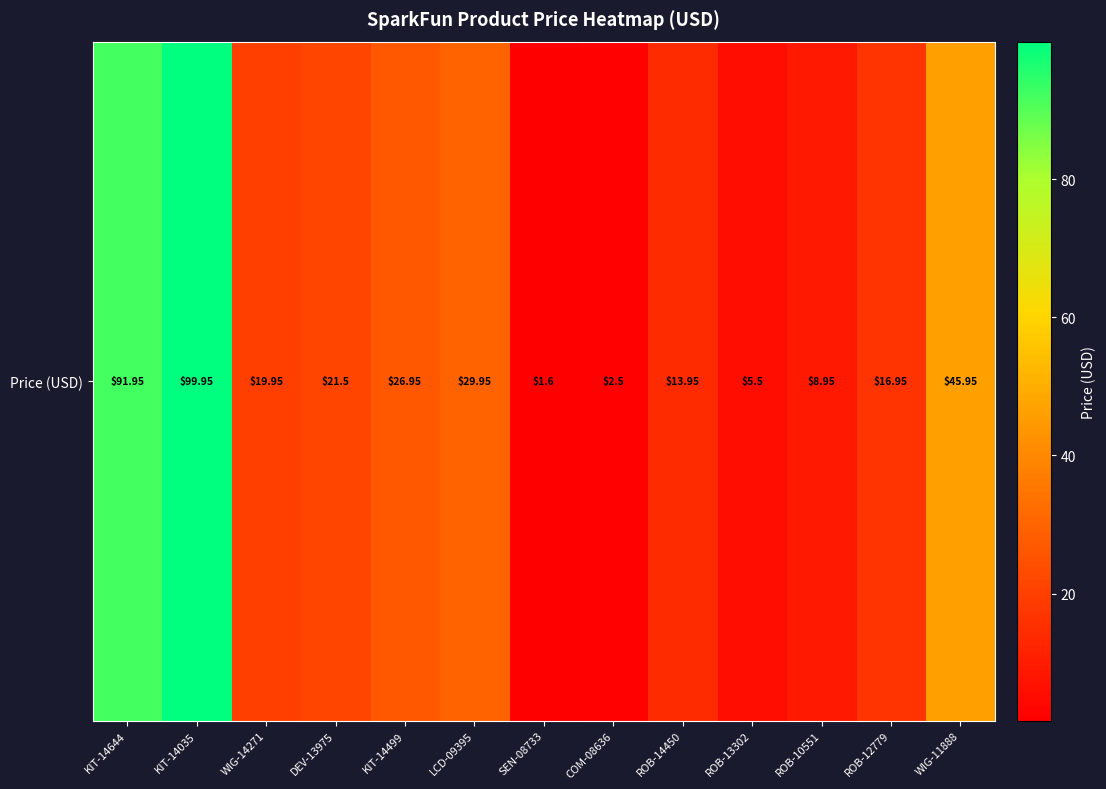

What is the average value?

29.7